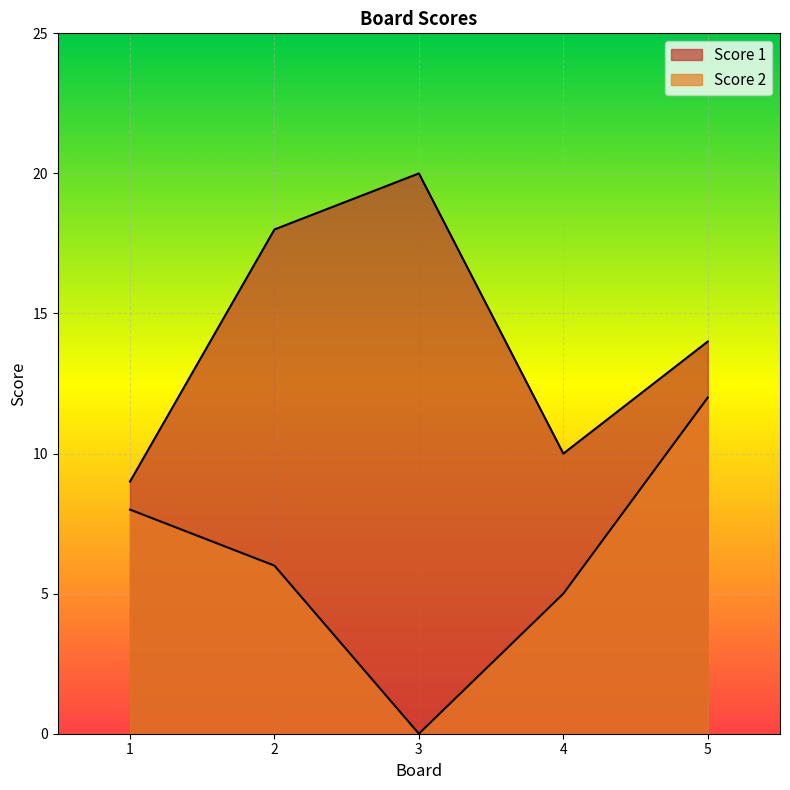

Which has a higher value, 5 or 1?

5